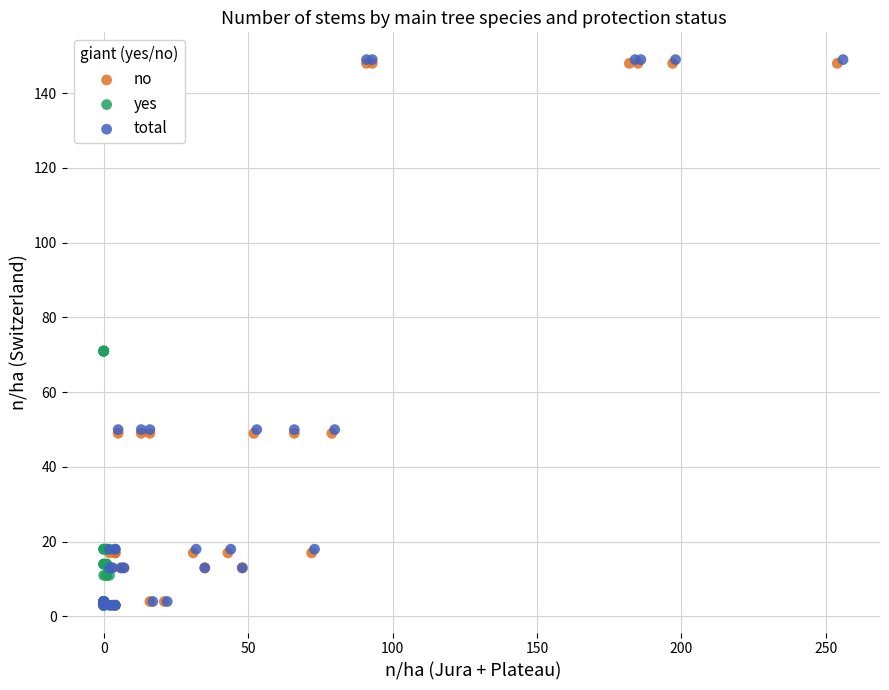

Which series has the largest Y range (max minus min)?

total